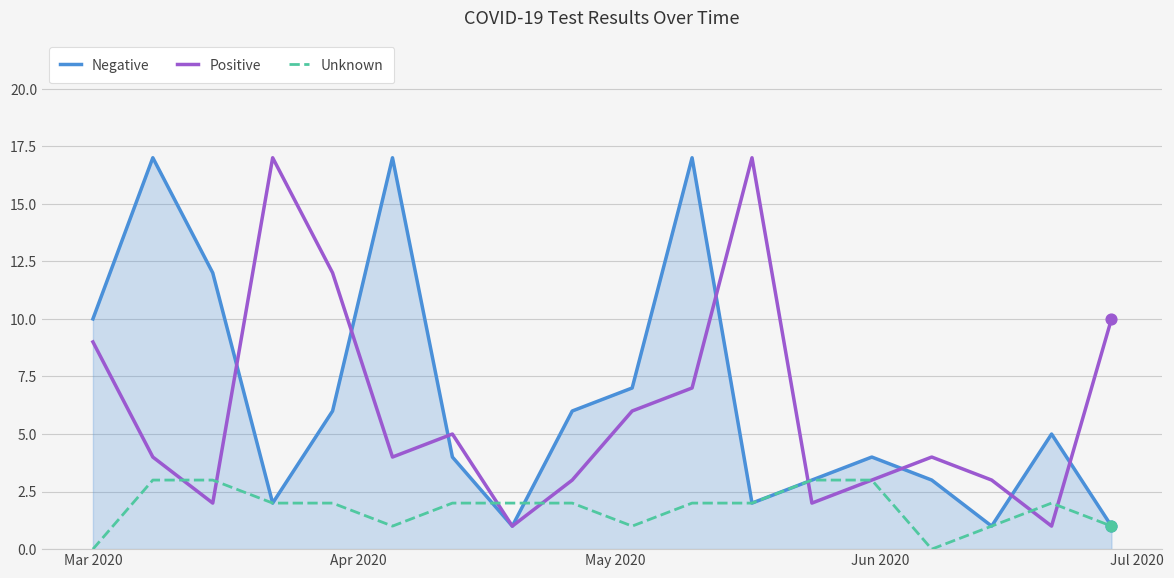

Which series has the largest total across all categories?

Negative